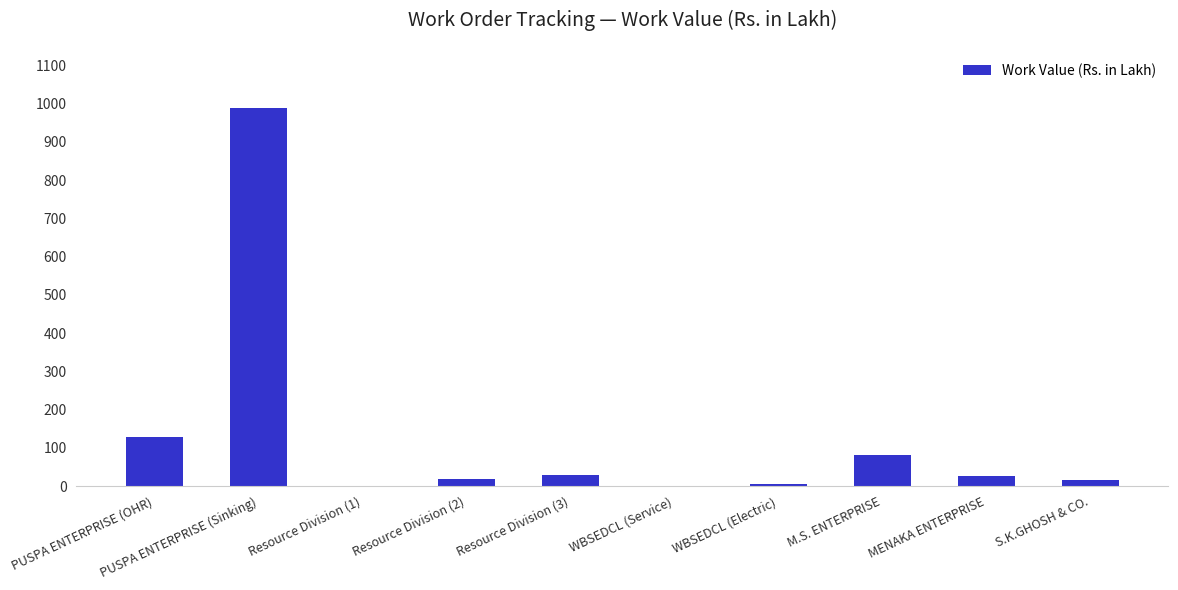

Between PUSPA ENTERPRISE (Sinking) and S.K.GHOSH & CO., which is larger?

PUSPA ENTERPRISE (Sinking)